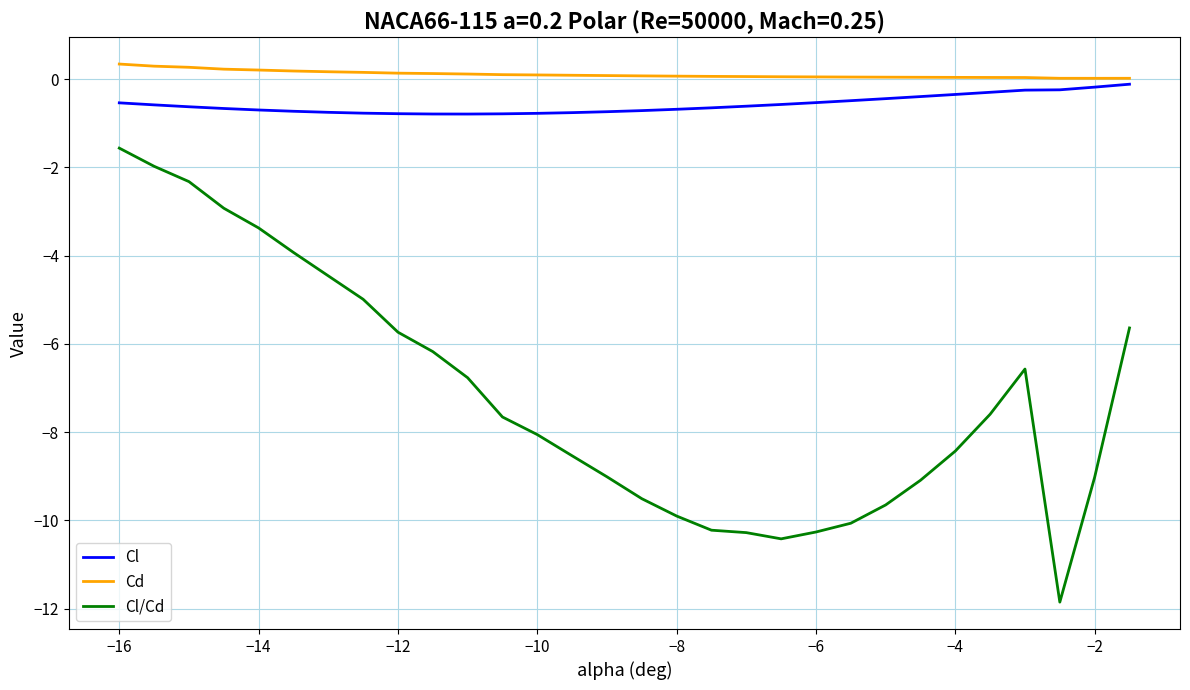

True or false: Cl and Cl/Cd intersect in this chart.

False